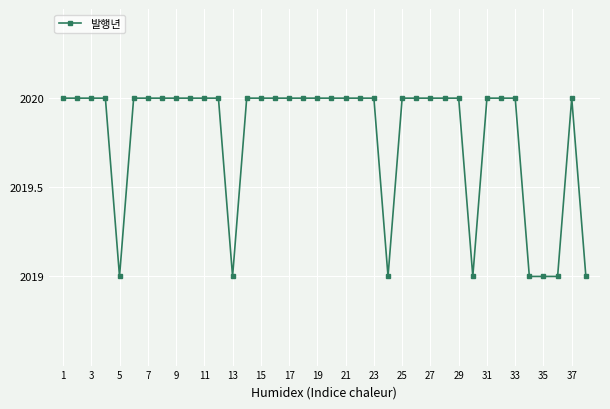

What is the minimum value shown in the chart?

2019